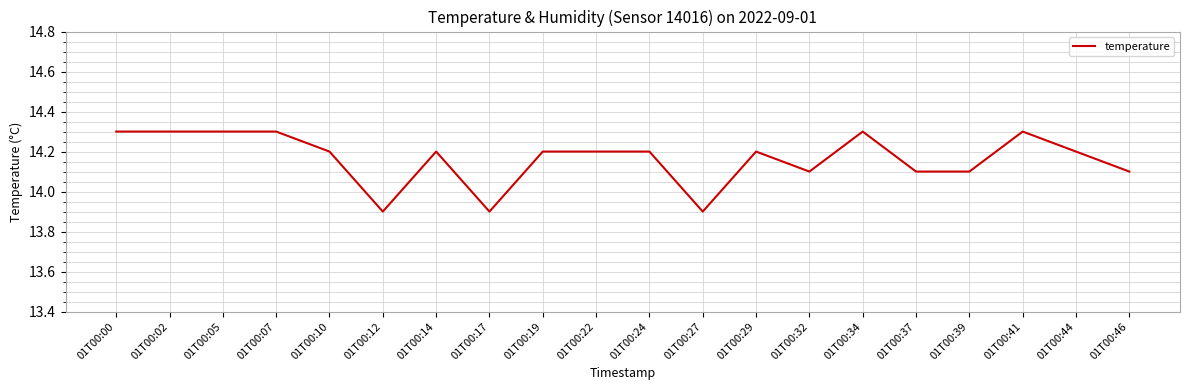

Reading left to right, transcribe all the data shown in this chart.

01T00:00=14.3	01T00:02=14.3	01T00:05=14.3	01T00:07=14.3	01T00:10=14.2	01T00:12=13.9	01T00:14=14.2	01T00:17=13.9	01T00:19=14.2	01T00:22=14.2	01T00:24=14.2	01T00:27=13.9	01T00:29=14.2	01T00:32=14.1	01T00:34=14.3	01T00:37=14.1	01T00:39=14.1	01T00:41=14.3	01T00:44=14.2	01T00:46=14.1